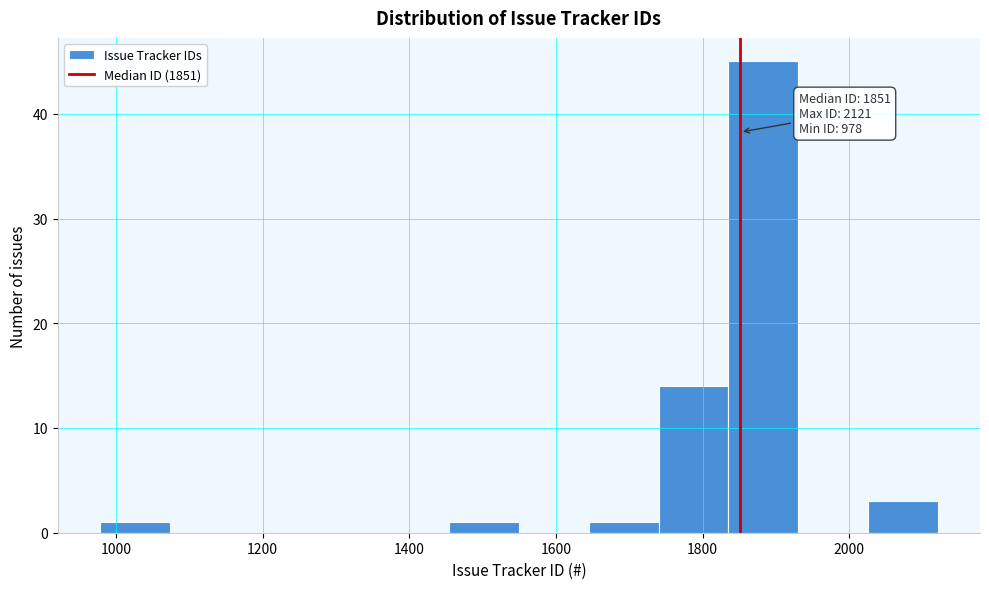

Which range on the x-axis has the tallest bar?

1840 to 1940